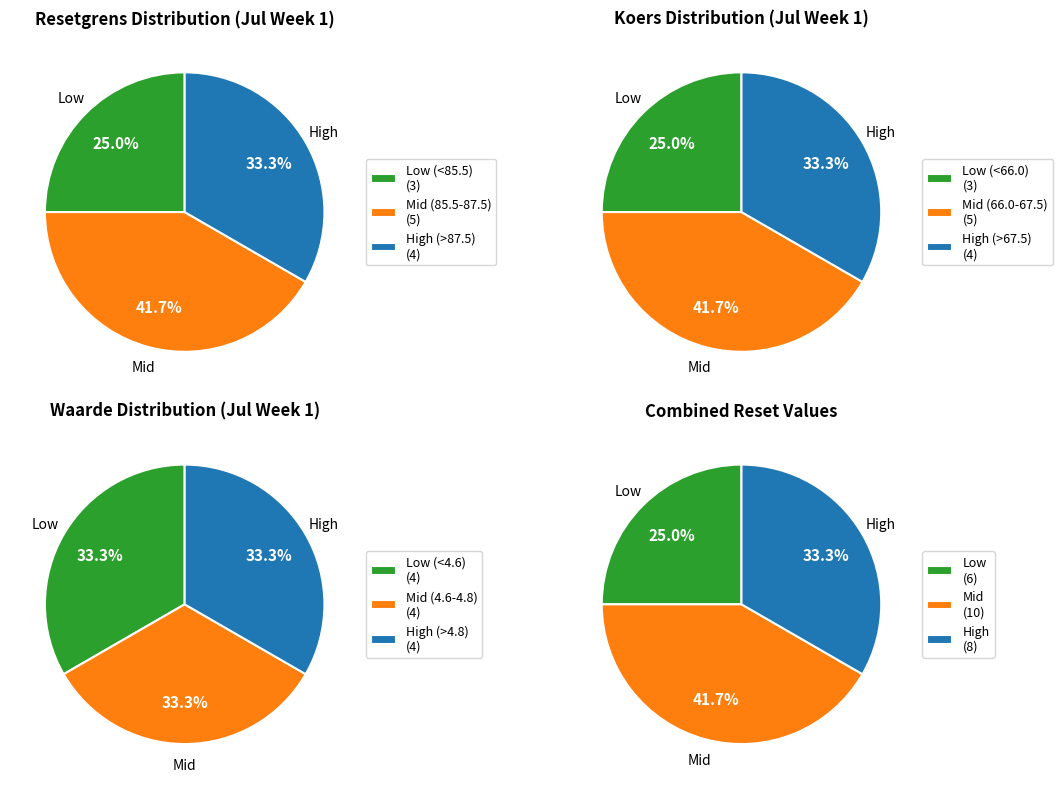

How many segments does this pie chart have?

12